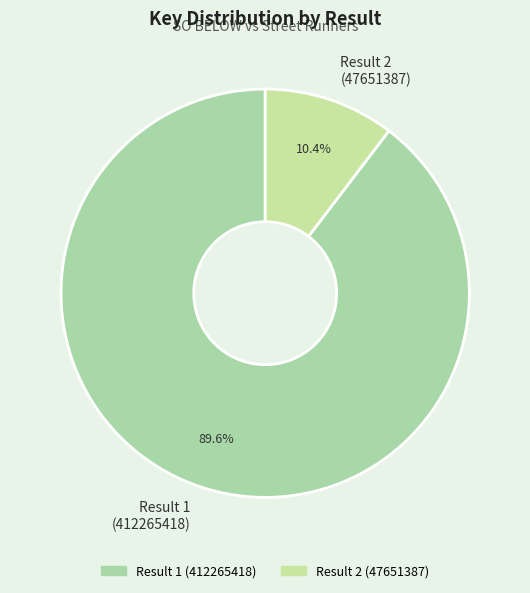

How many segments does this pie chart have?

2